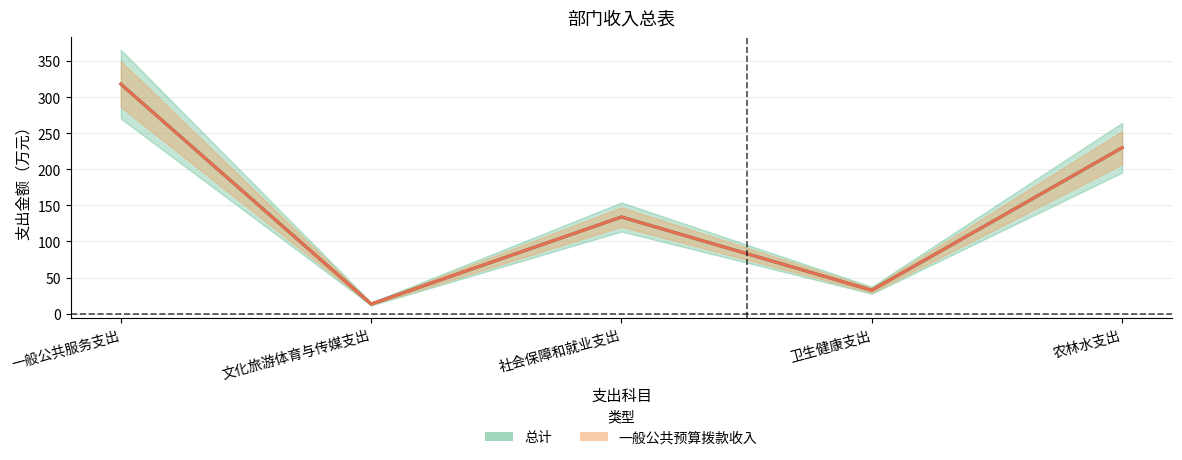

What position from the right is 一般公共服务支出?

5